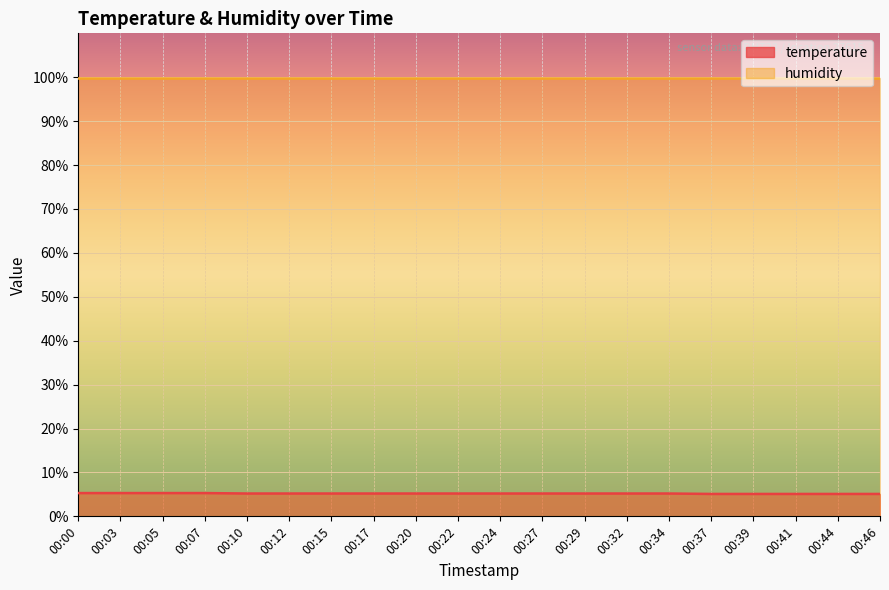

Reading left to right, extract all data points from this chart.

5.3	5.3	5.3	5.3	5.2	5.2	5.2	5.2	5.2	5.2	5.2	5.2	5.2	5.2	5.2	5.1	5.1	5.1	5.1	5.1